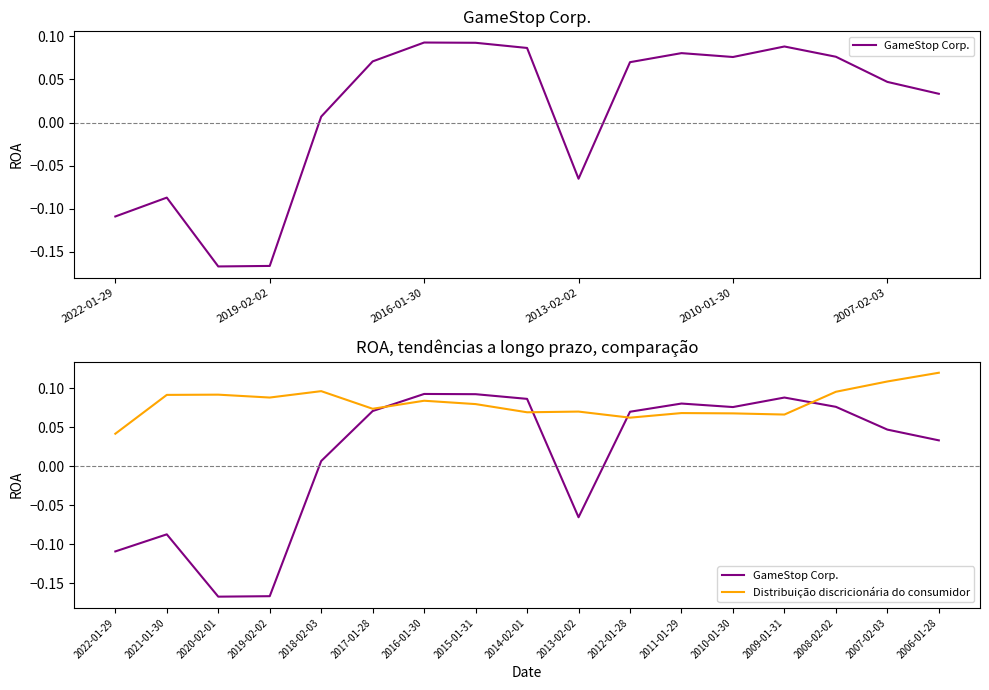

True or false: GameStop Corp. and Distribuição discricionária do consumidor cross at least once.

True